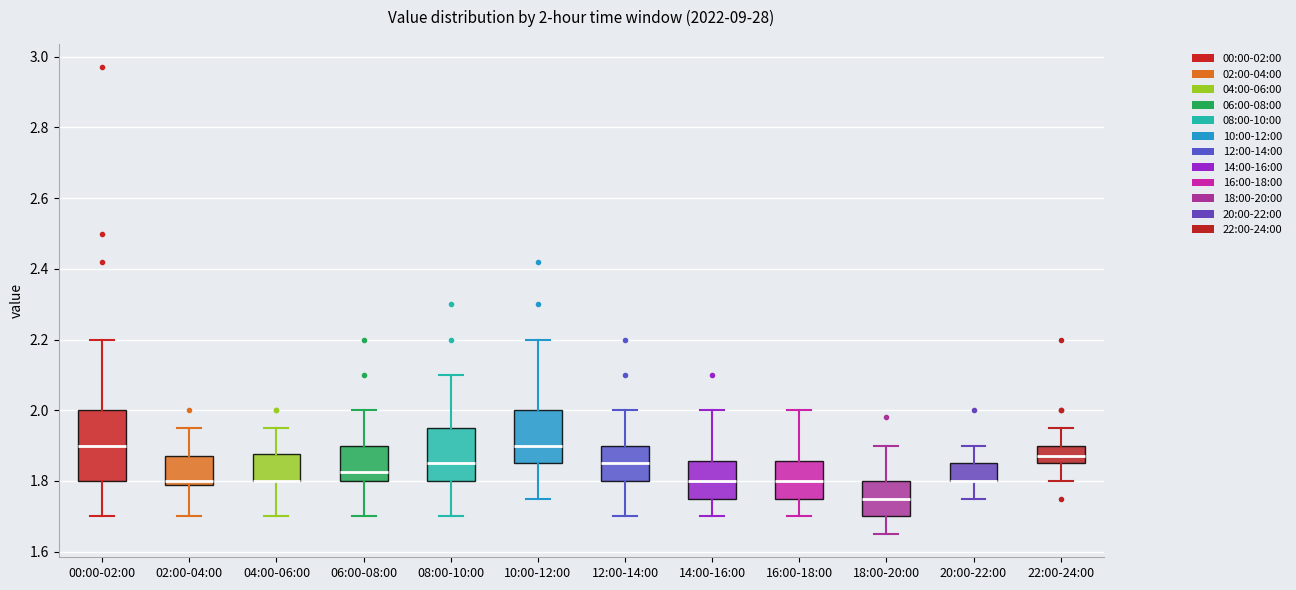

Comparing the boxes themselves (not the whiskers), which one is the tallest?

00:00-02:00